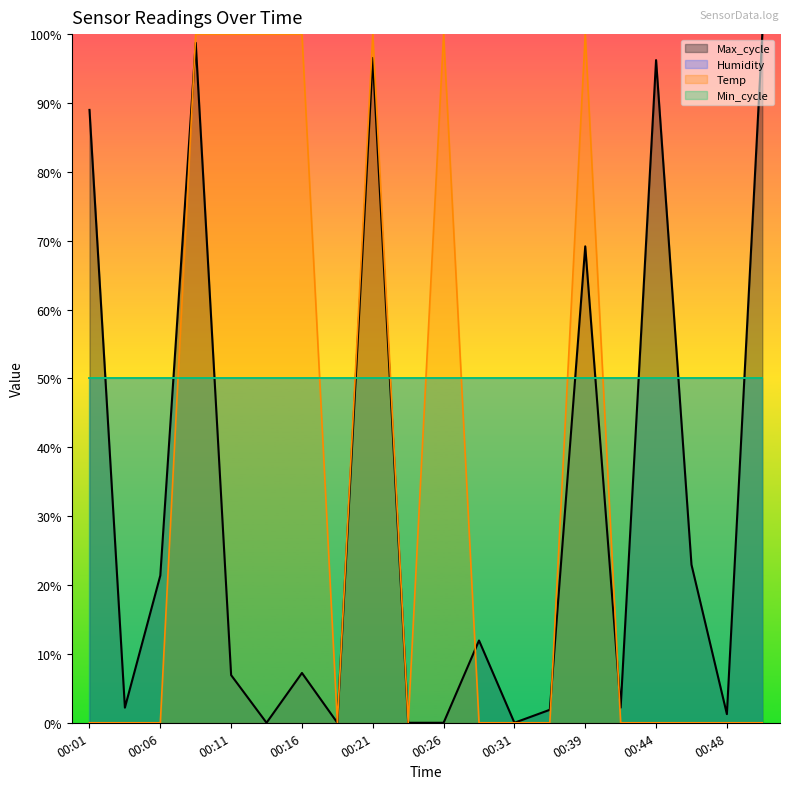

How many values in Temp are above zero?

7